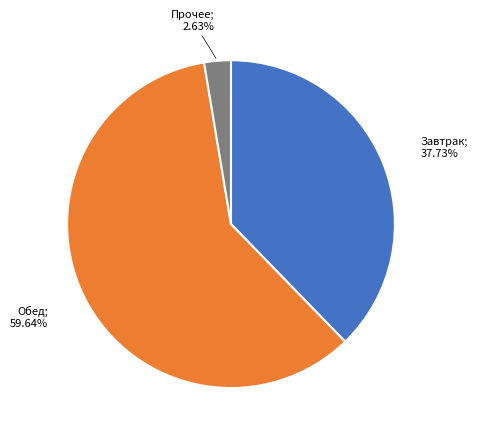

Does any single category account for the majority?

Yes